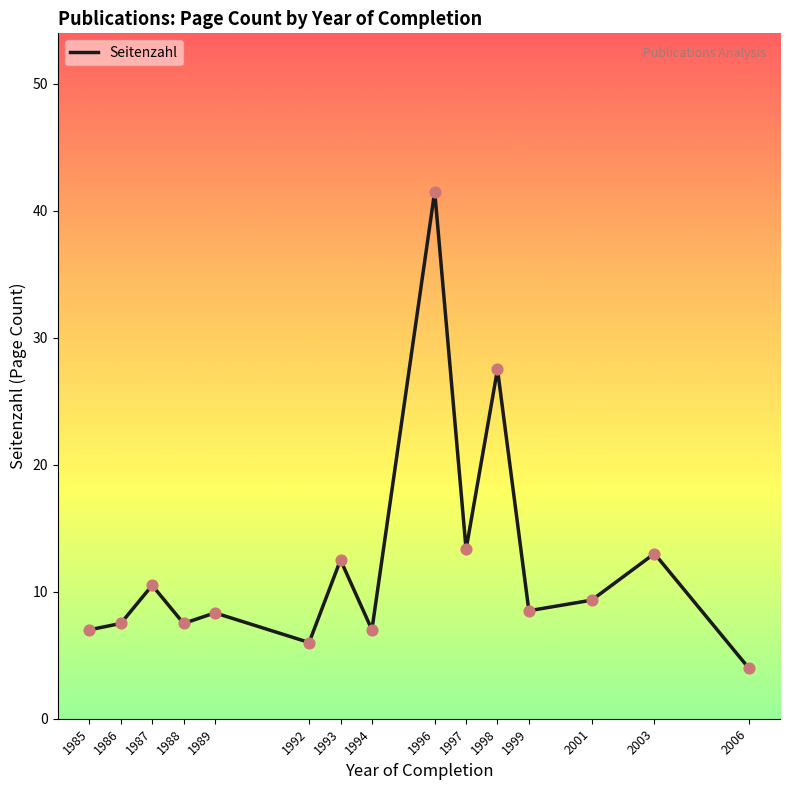

What is the change in value from 1988 to 1996?

+34.0